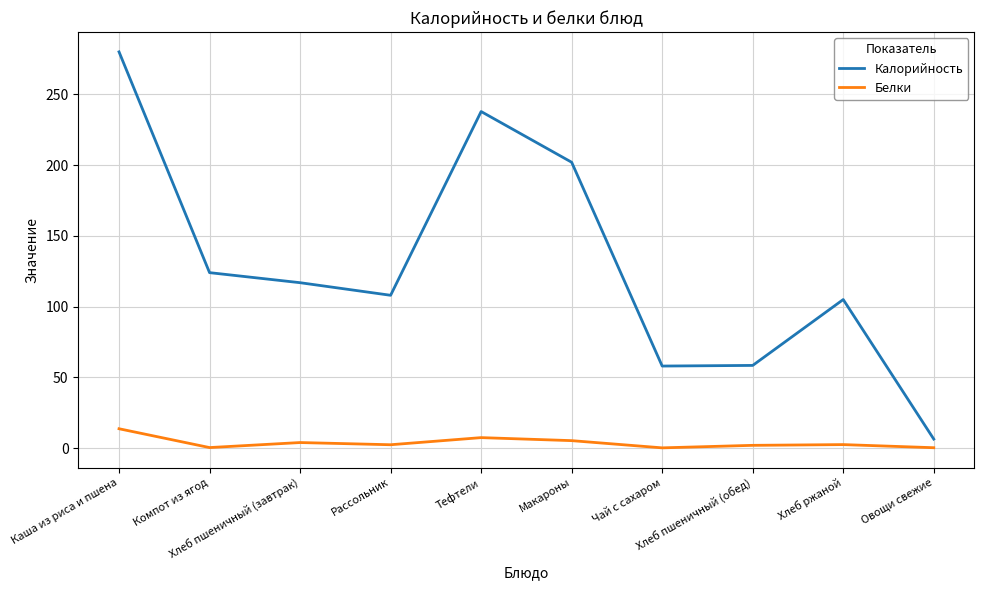

What position from the right is Тефтели?

6